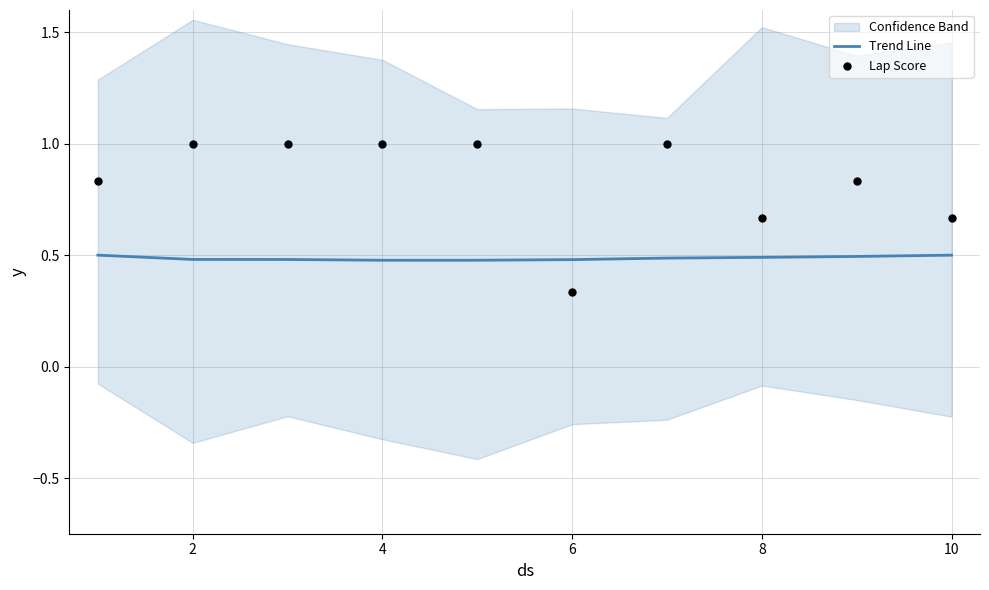

The Trend Line series shows 0.5 at 8. True or false?

True